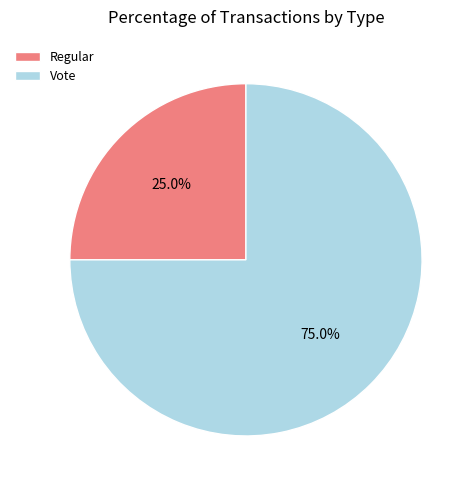

Approximately how many times larger is the value at Vote compared to Regular?

3.0